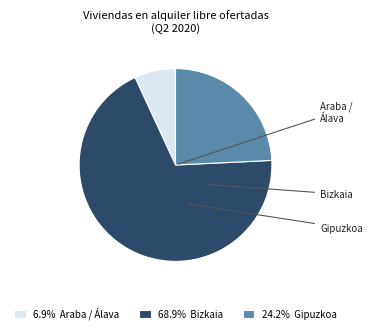

Do 68.9% Bizkaia and 24.2% Gipuzkoa together represent more than half of the pie?

Yes